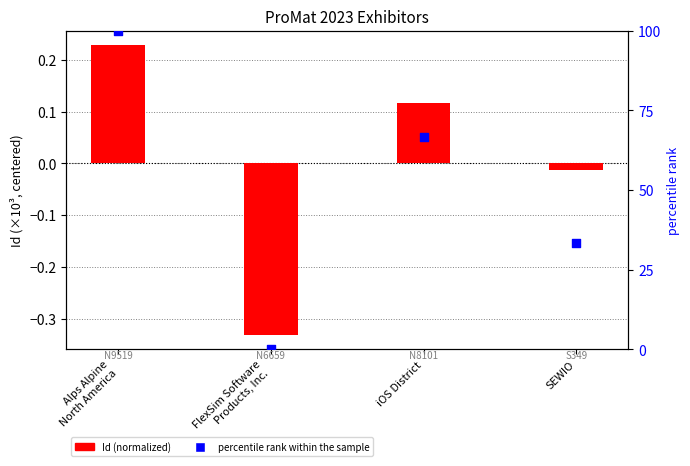

Is the value of percentile rank within the sample at iOS District greater than the value of Id (normalized) at iOS District?

Yes